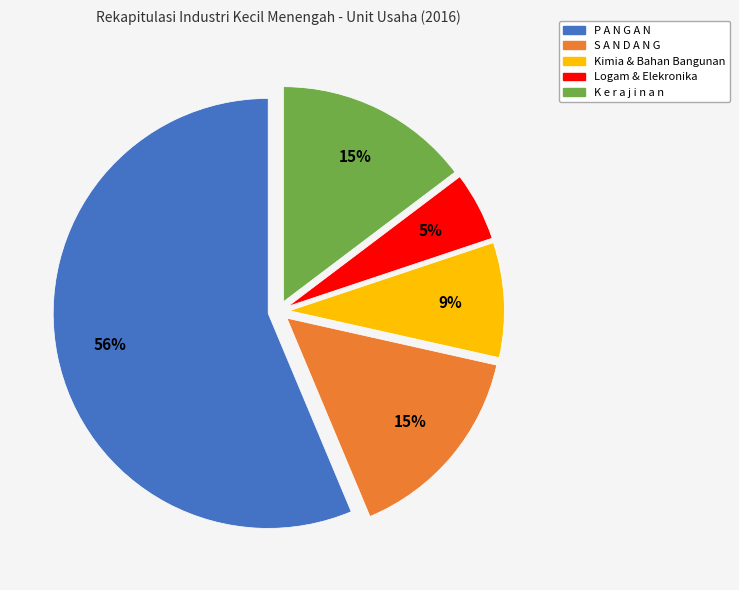

To the nearest percent, what is the combined percentage of Kimia & Bahan Bangunan and S A N D A N G?

24%